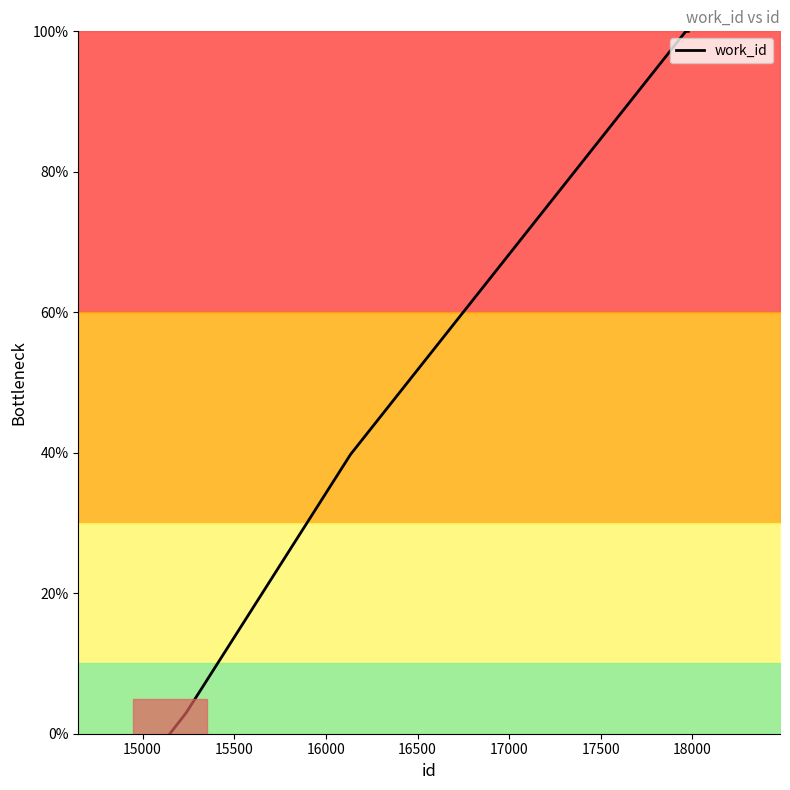

Does the chart display data point markers on the line(s)?

No